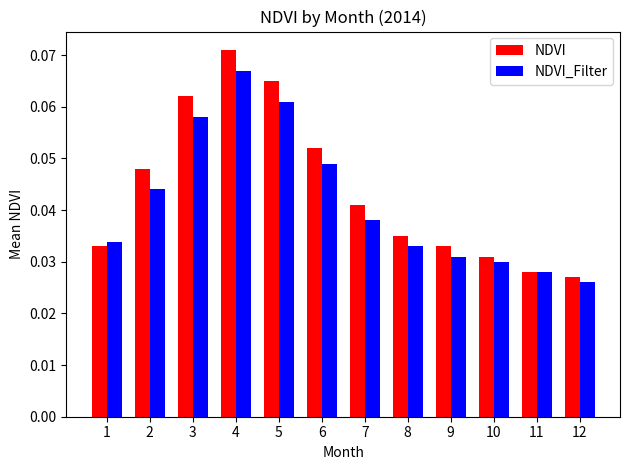

True or false: NDVI_Filter has a value of 0.1 at 9.

False